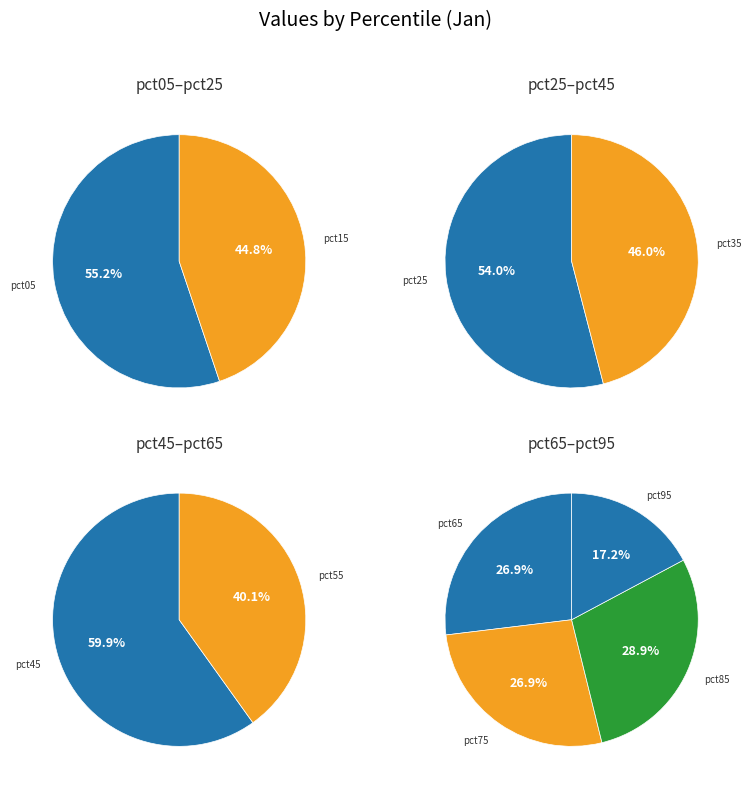

What is the smallest slice in the pie chart?

pct95